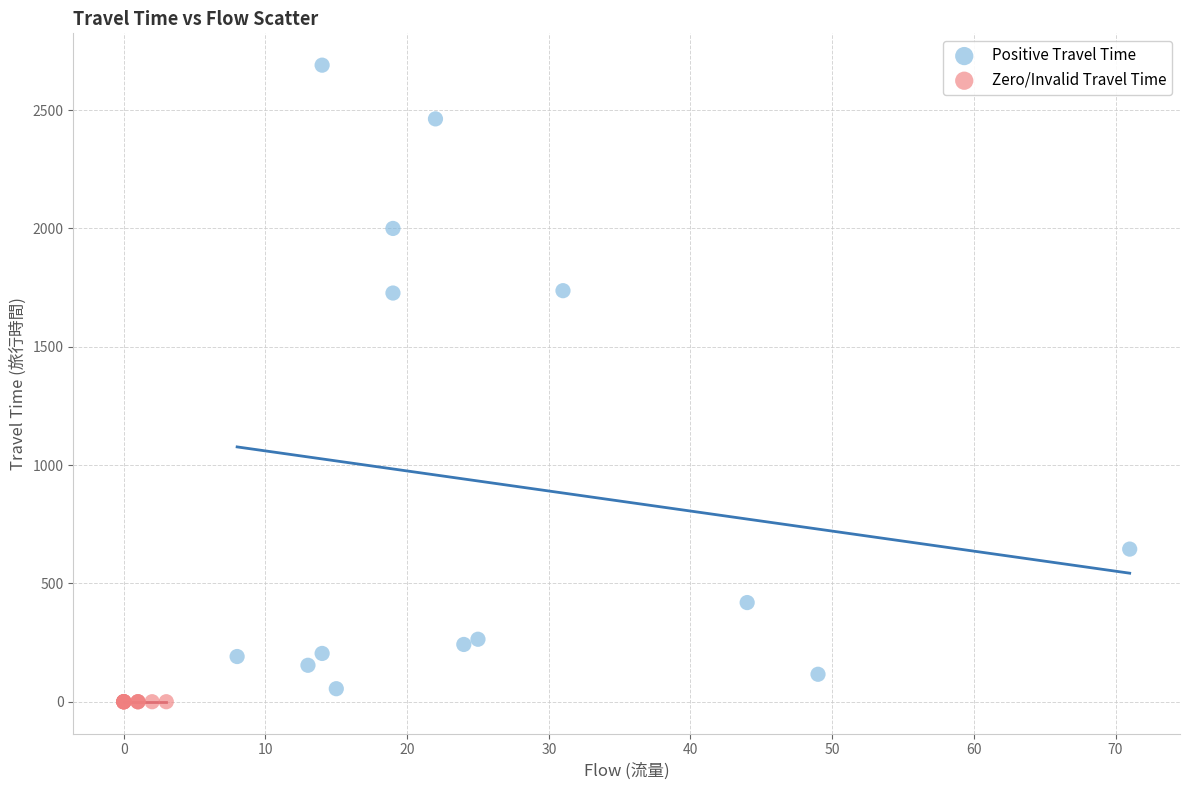

Which series contains the highest Y value?

Positive Travel Time